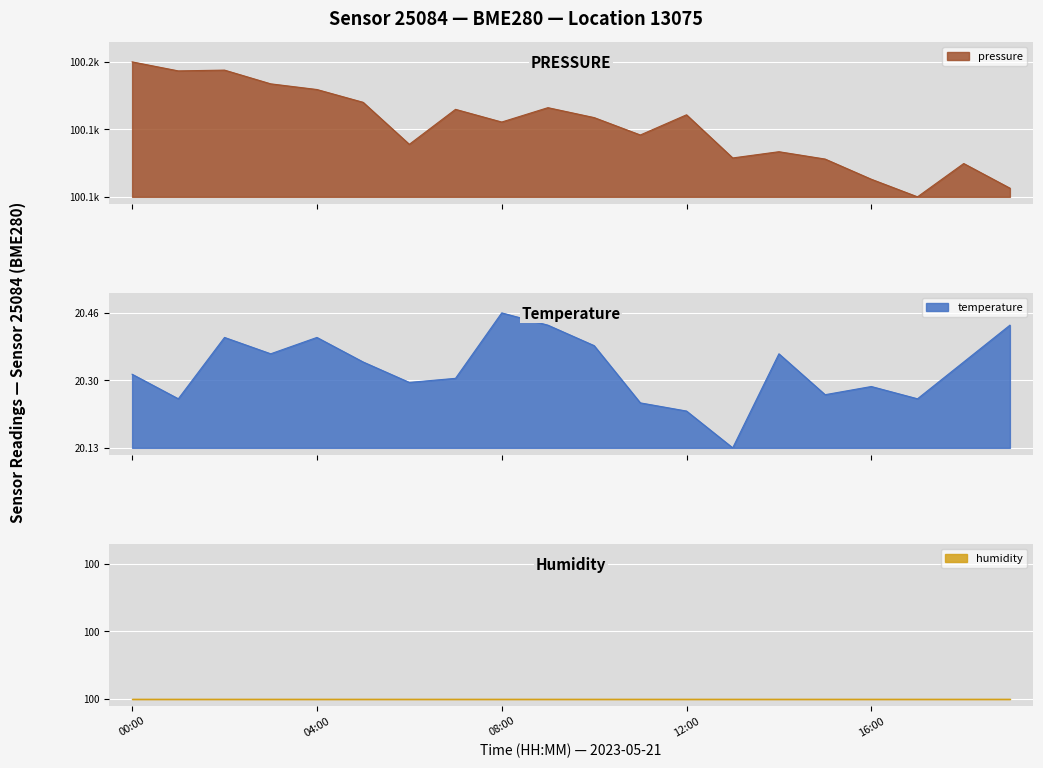

What is the difference between the maximum and minimum values in the pressure series?

1.0